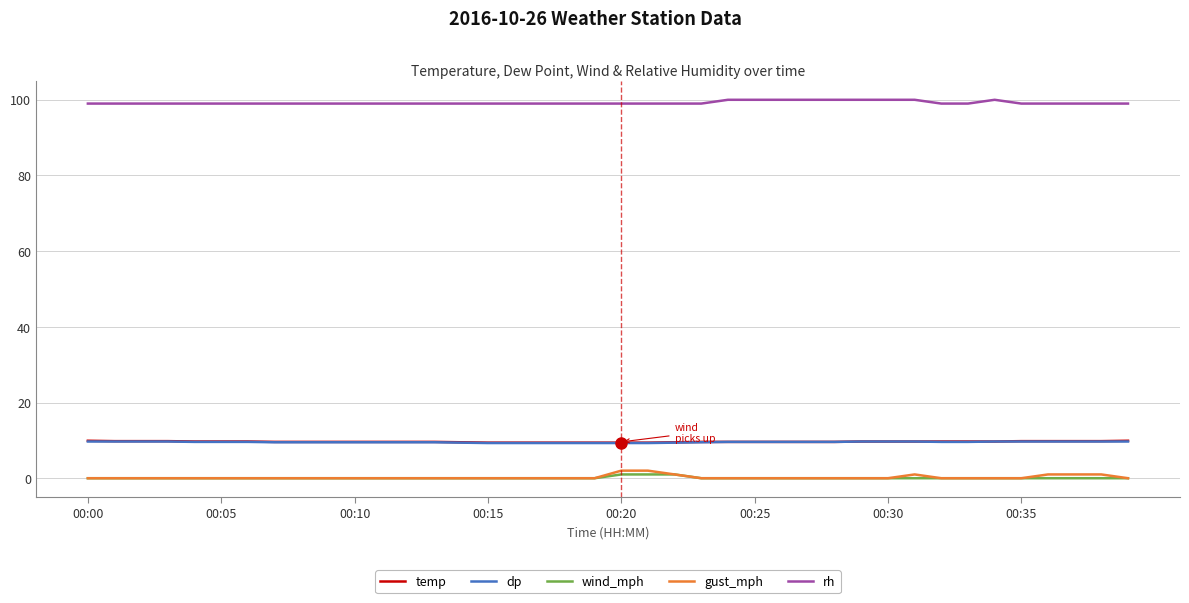

What is the highest value of the temp series?

9.9